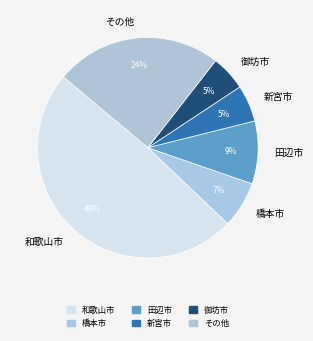

The 新宮市 slice represents 11% of the pie. True or false?

False